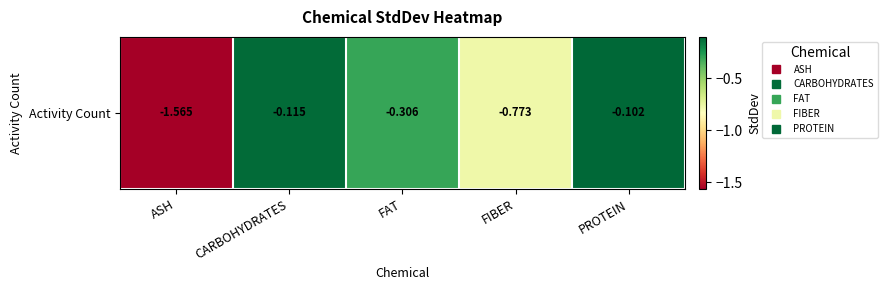

Rank the categories by value from highest to lowest.

PROTEIN, CARBOHYDRATES, FAT, FIBER, ASH